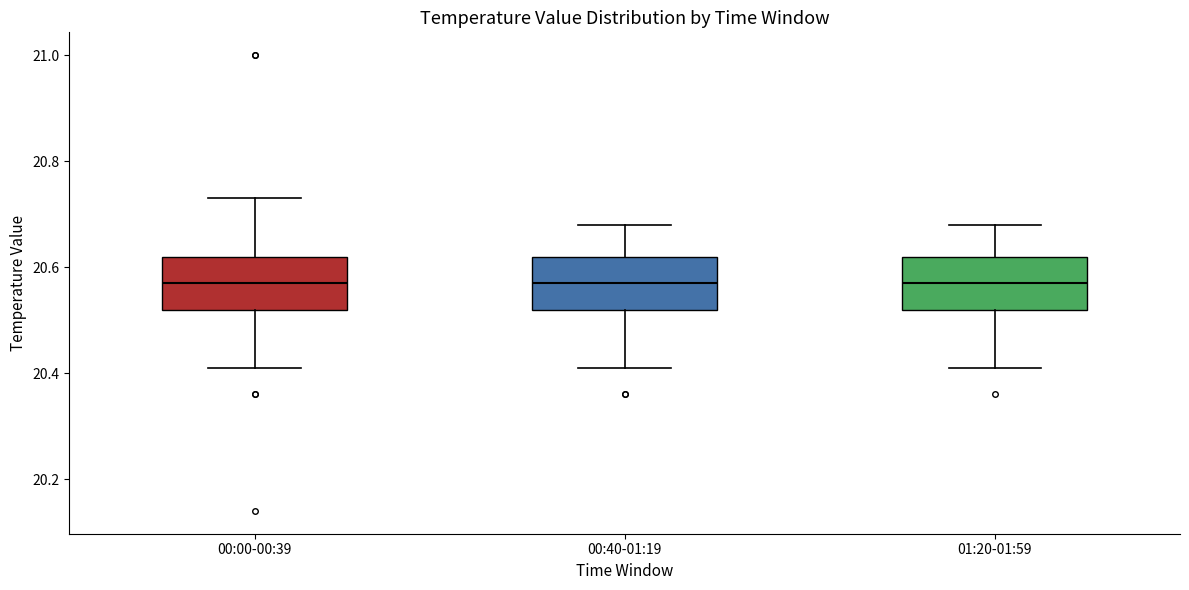

Reading left to right, transcribe this box plot: for each box, give where its median line is, the range the box spans, and where its two whiskers end, as read against the y-axis. The values are not printed on the chart, so give them approximately, as read against the axis.

00:00-00:39: median 20.58, box 20.52 to 20.62, whiskers 20.42 to 20.74
00:40-01:19: median 20.58, box 20.52 to 20.62, whiskers 20.42 to 20.68
01:20-01:59: median 20.58, box 20.52 to 20.62, whiskers 20.42 to 20.68